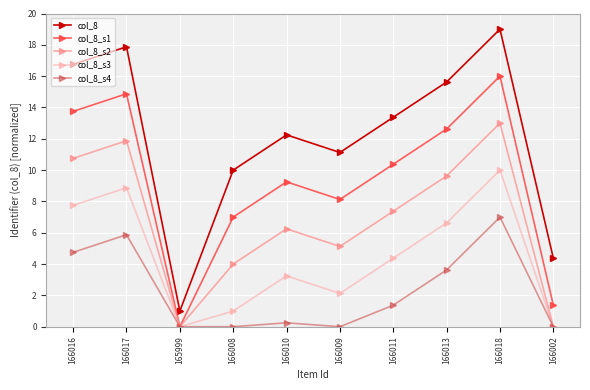

In col_8_s2, how many points are lower than both neighbors (excluding endpoints)?

2